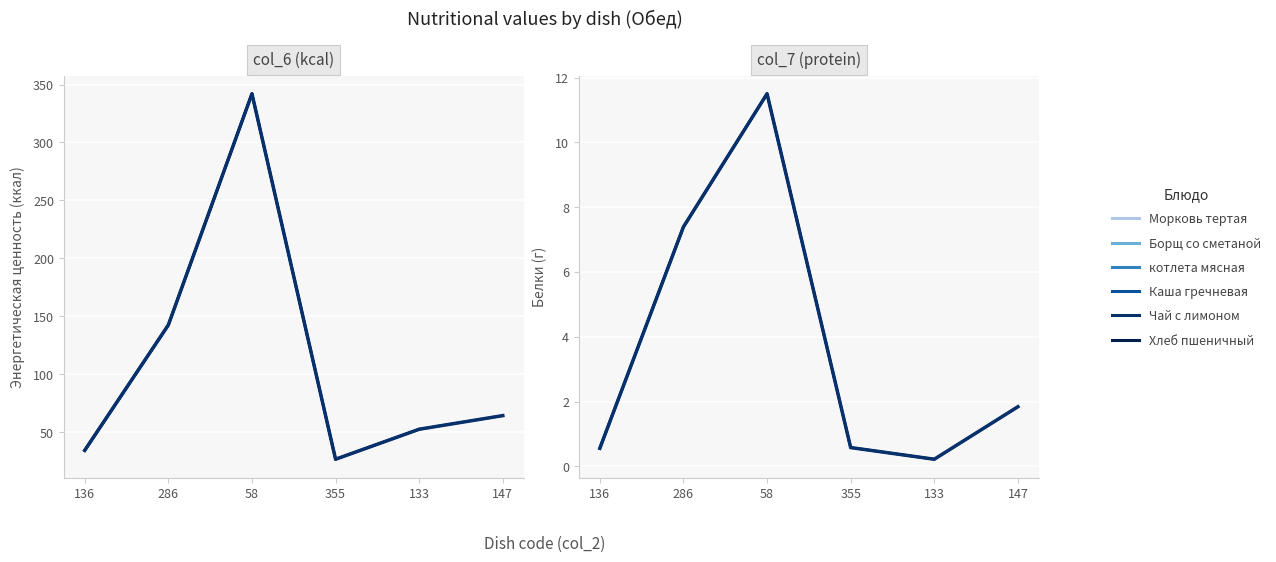

Is the value of col_6 (kcal) at 147 greater than the value of col_7 (protein) at 147?

Yes